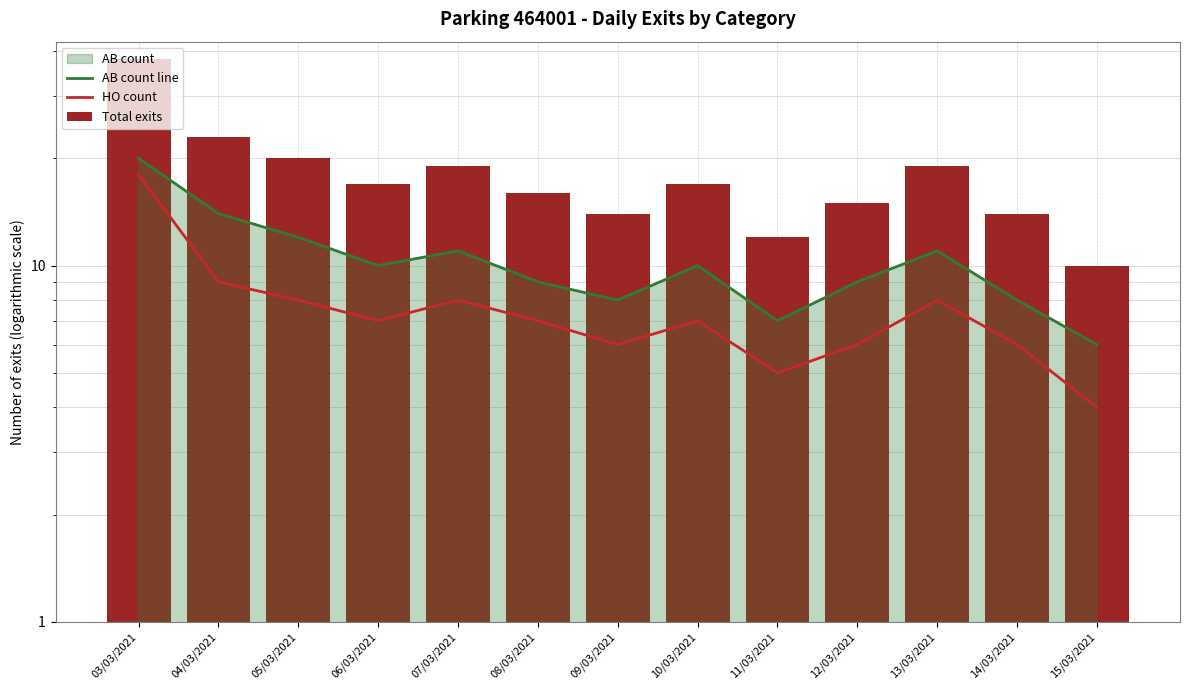

What is the difference between the maximum and second lowest values in the Total exits series?

26